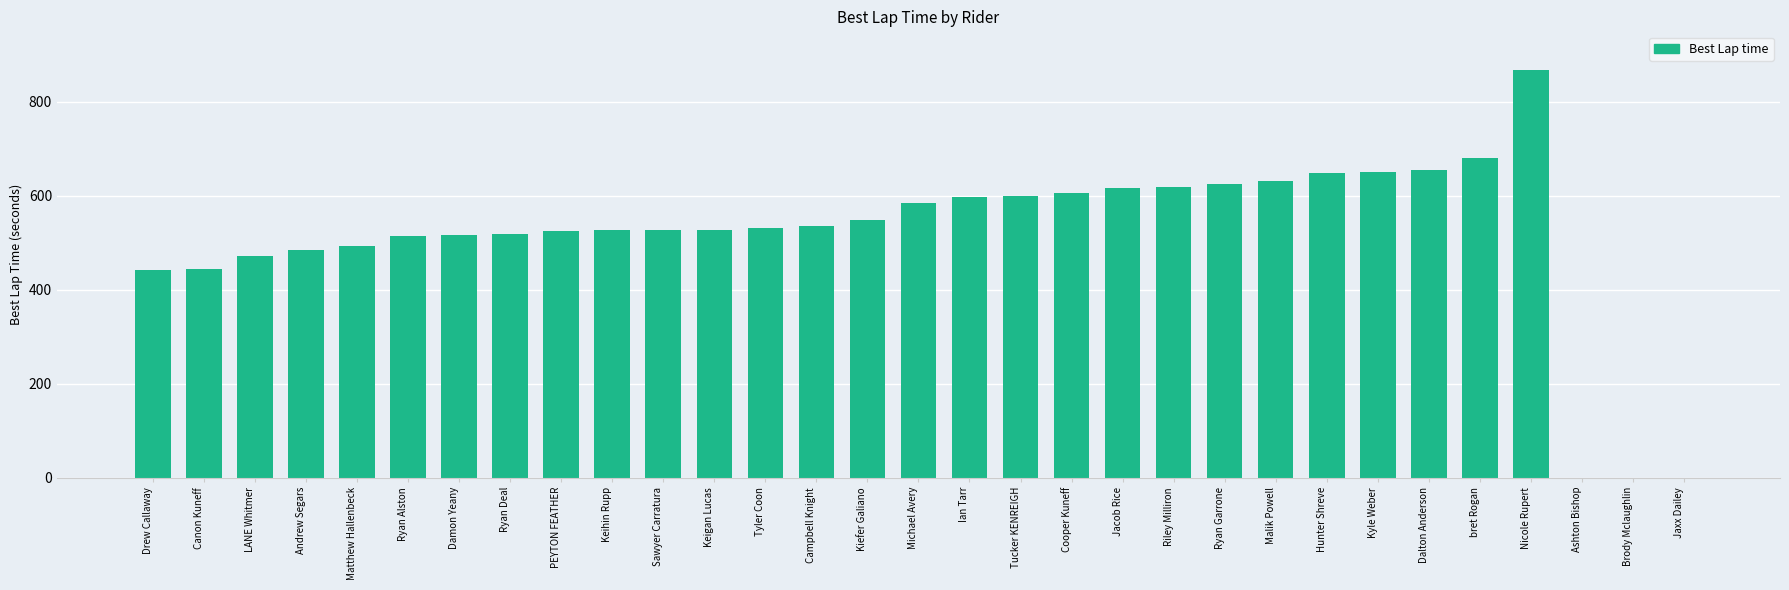

Between Damon Yeany and Jacob Rice, which is larger?

Jacob Rice